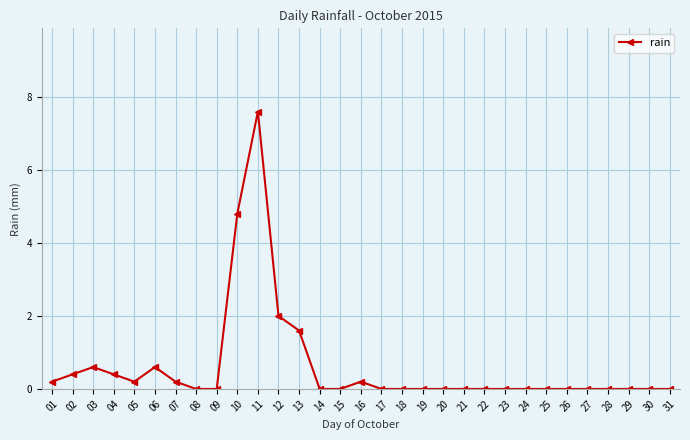

Where is the first local maximum?

03